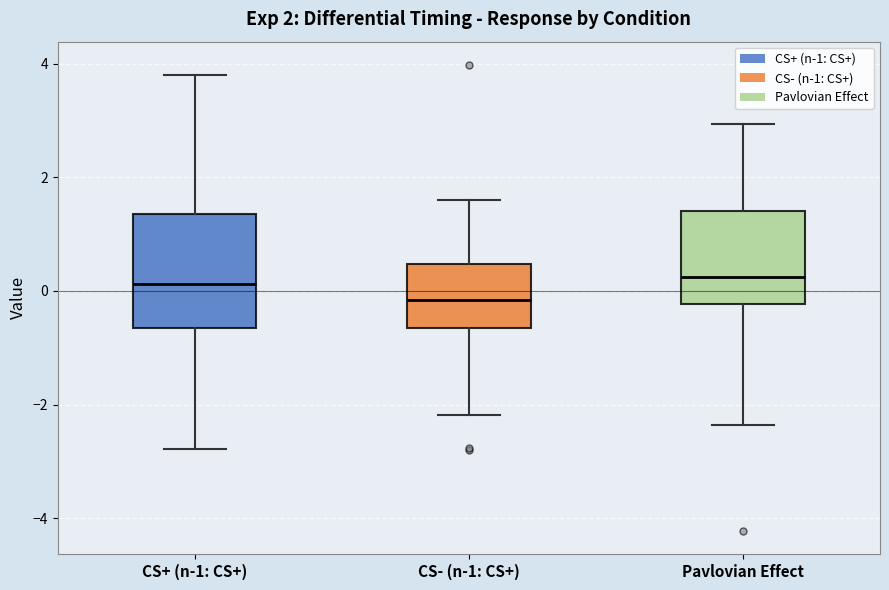

Where does the upper whisker of the box for CS- (n-1: CS+) end on the y-axis? The values are not printed on the chart, so give them approximately, as read against the axis.

1.6